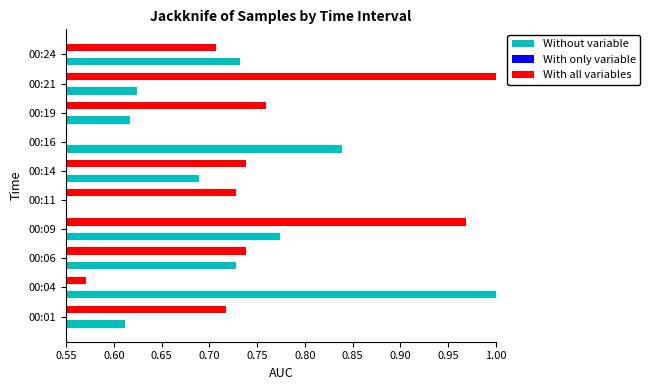

Rank the series by their average value, from lowest to highest.

With only variable, Without variable, With all variables